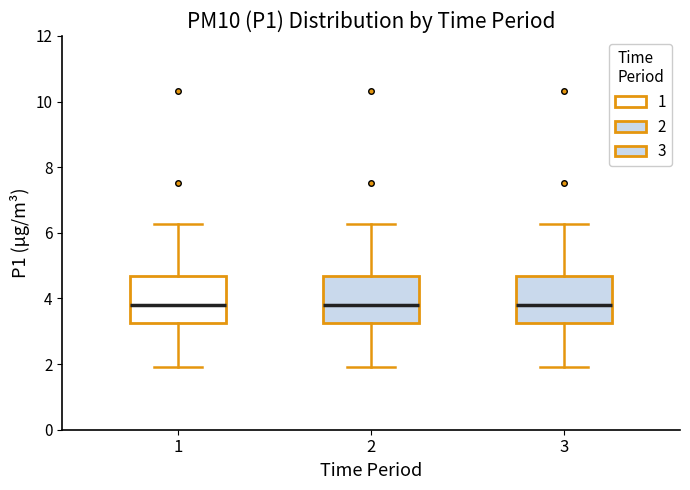

Reading left to right, read every box against the y-axis: the position of its median line, the range the box covers, and the ends of its whiskers. The values are not printed on the chart, so give them approximately, as read against the axis.

1: median 3.8, box 3.2 to 4.6, whiskers 2.0 to 6.2
2: median 3.8, box 3.2 to 4.6, whiskers 2.0 to 6.2
3: median 3.8, box 3.2 to 4.6, whiskers 2.0 to 6.2